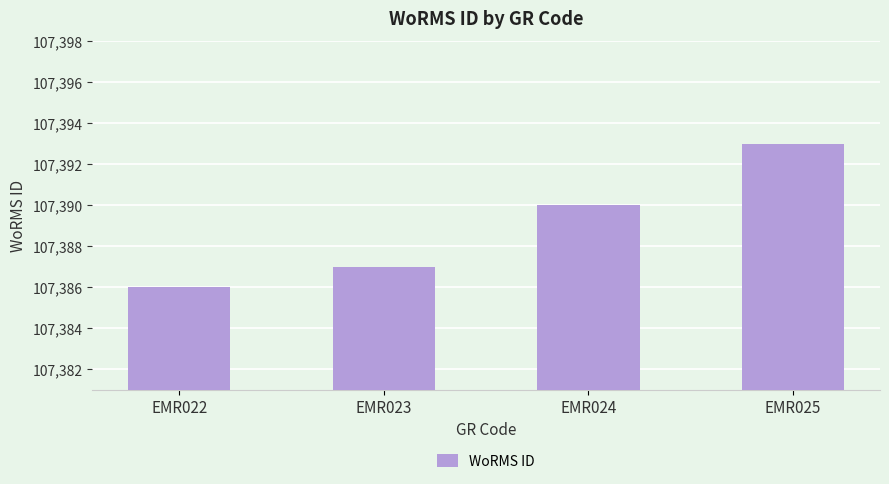

Which has a higher value, EMR023 or EMR022?

EMR023